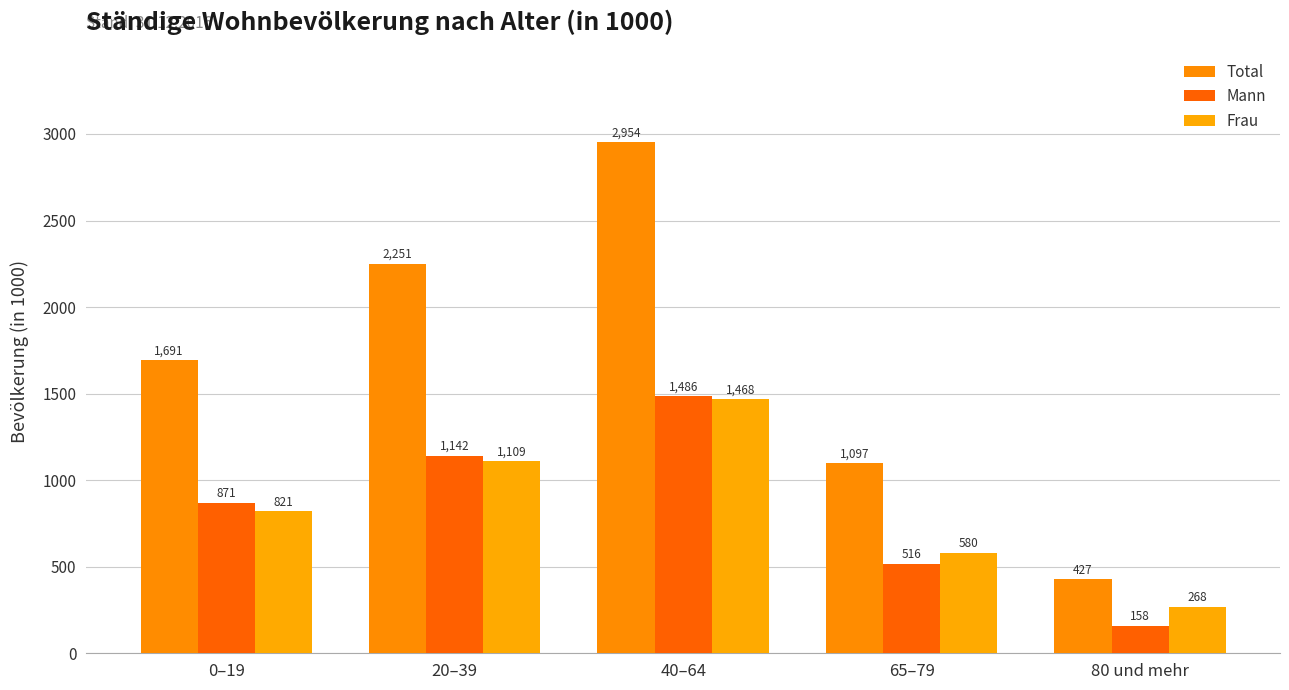

What is the maximum value shown in the chart?

2954.5